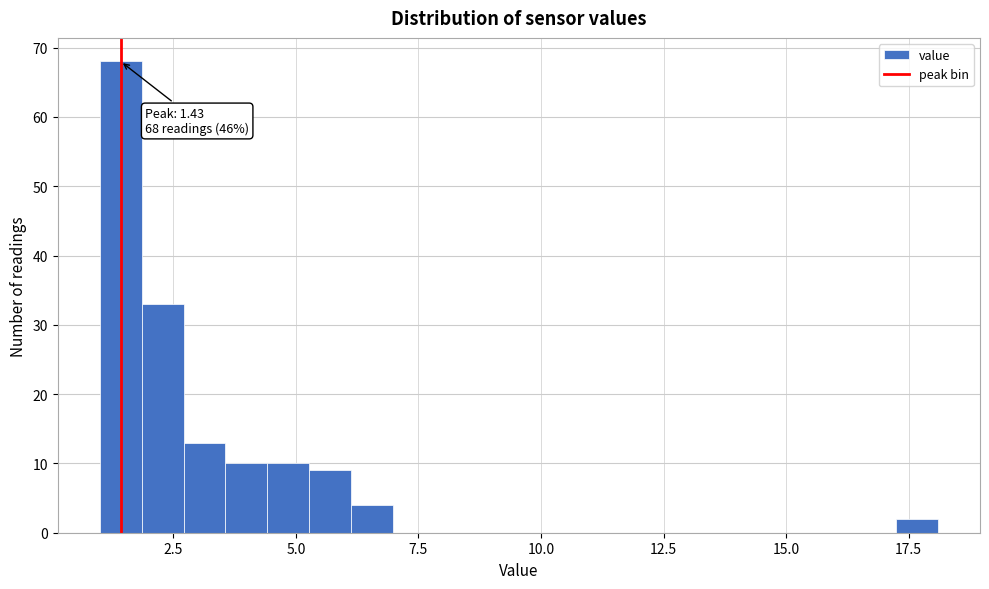

Read against the x-axis, roughly where is the centre of the tallest bar?

1.5